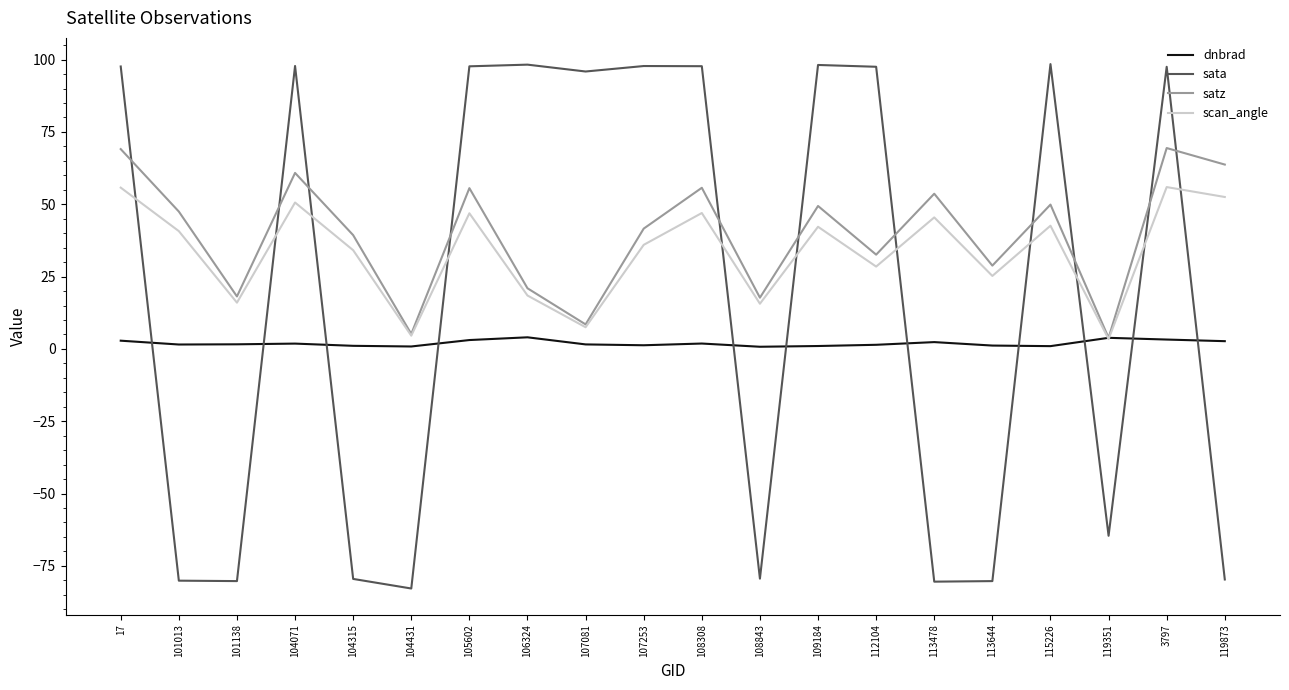

How many lines are shown in the chart?

4